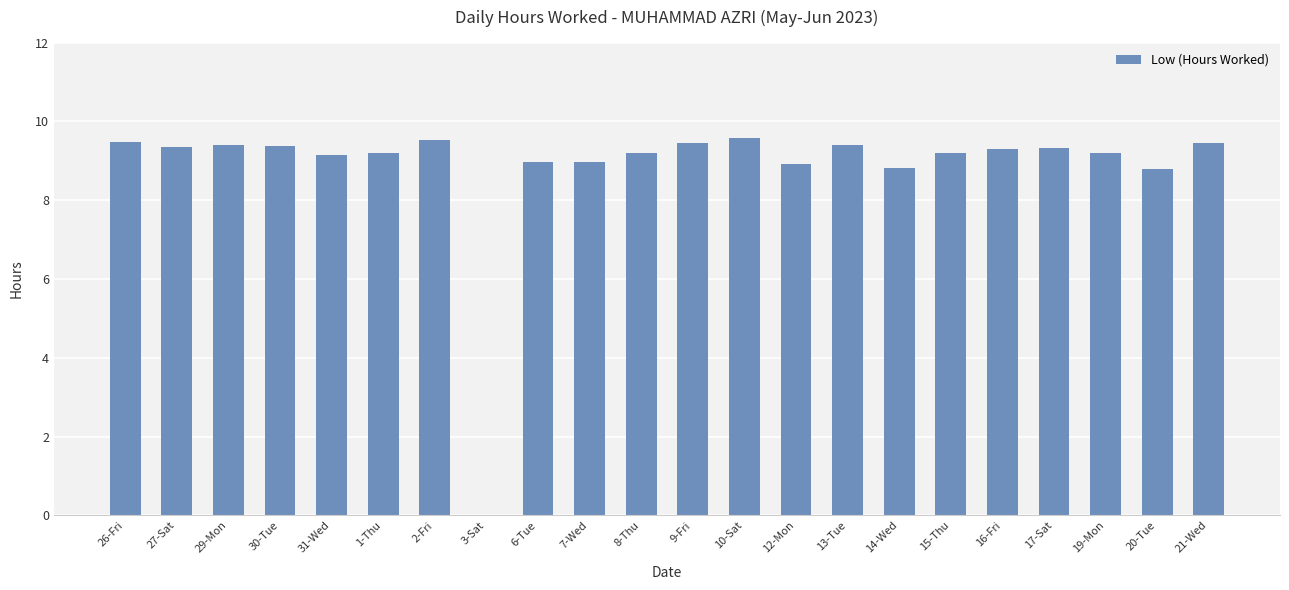

What is the greatest value displayed?

9.6